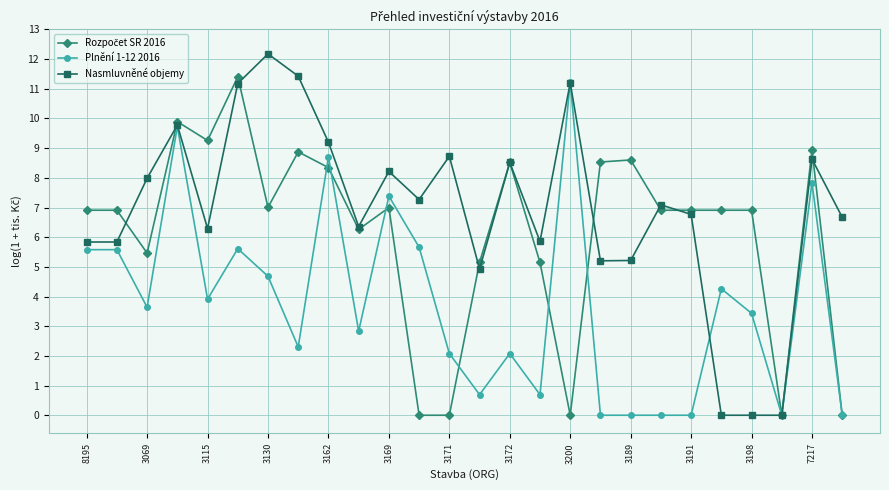

What is the highest value of the Nasmluvněné objemy series?

12.2